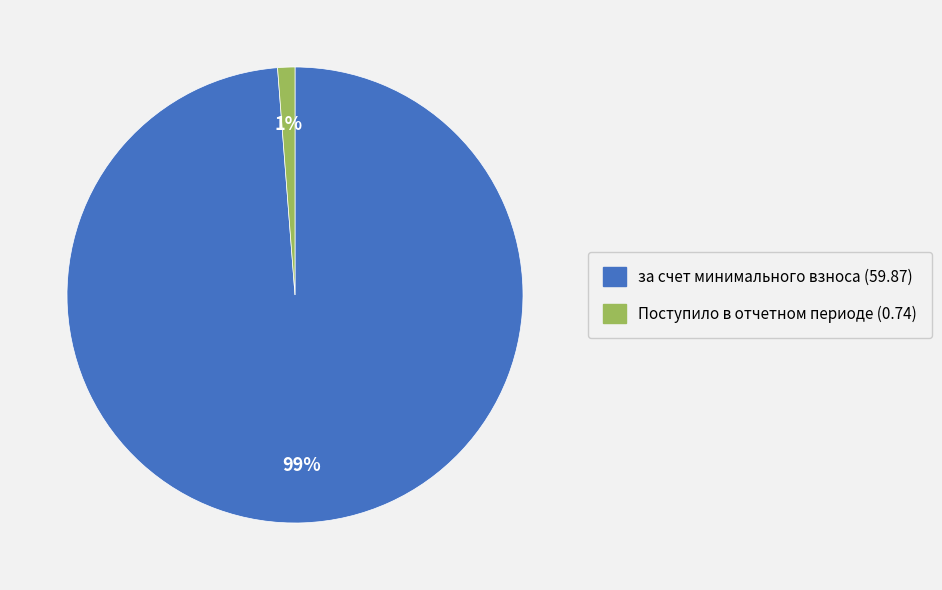

Count the number of slices in the pie.

2